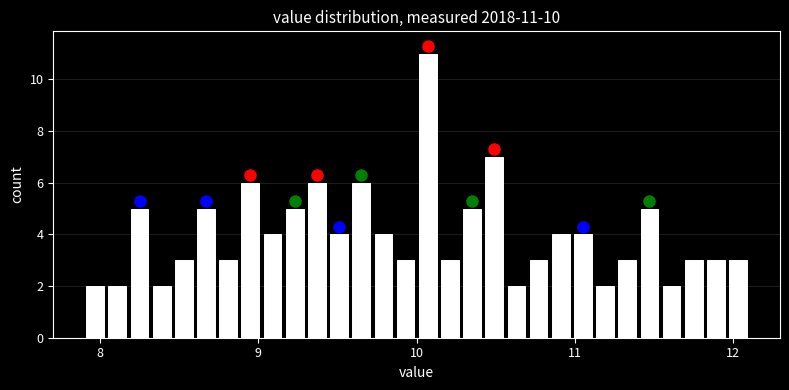

Read against the x-axis, roughly where is the centre of the tallest bar?

10.1